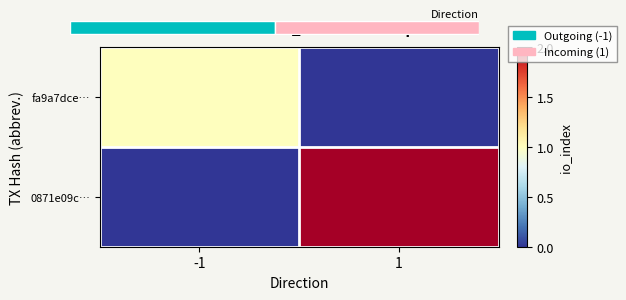

Which series has the widest spread of values?

0871e09c…